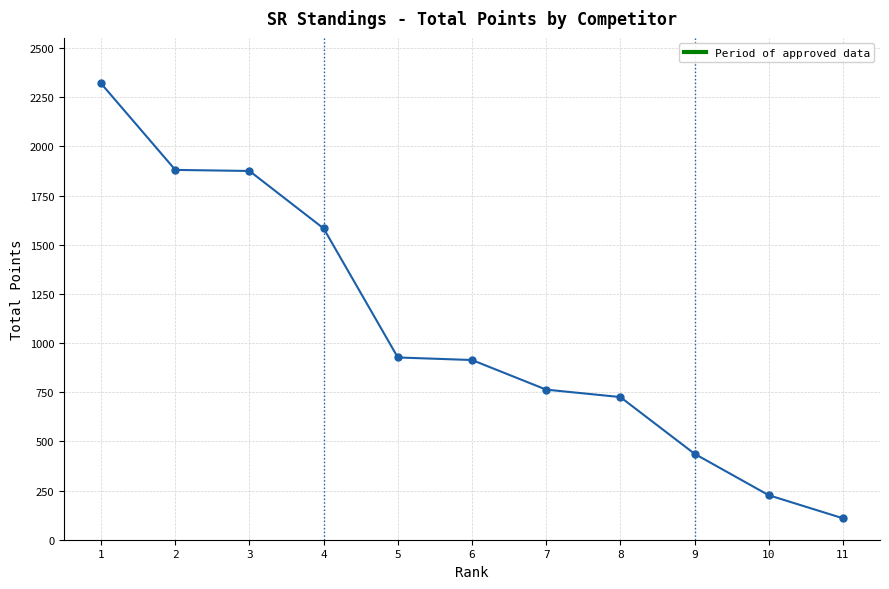

True or false: there are more than 2 points higher than both neighbors.

False